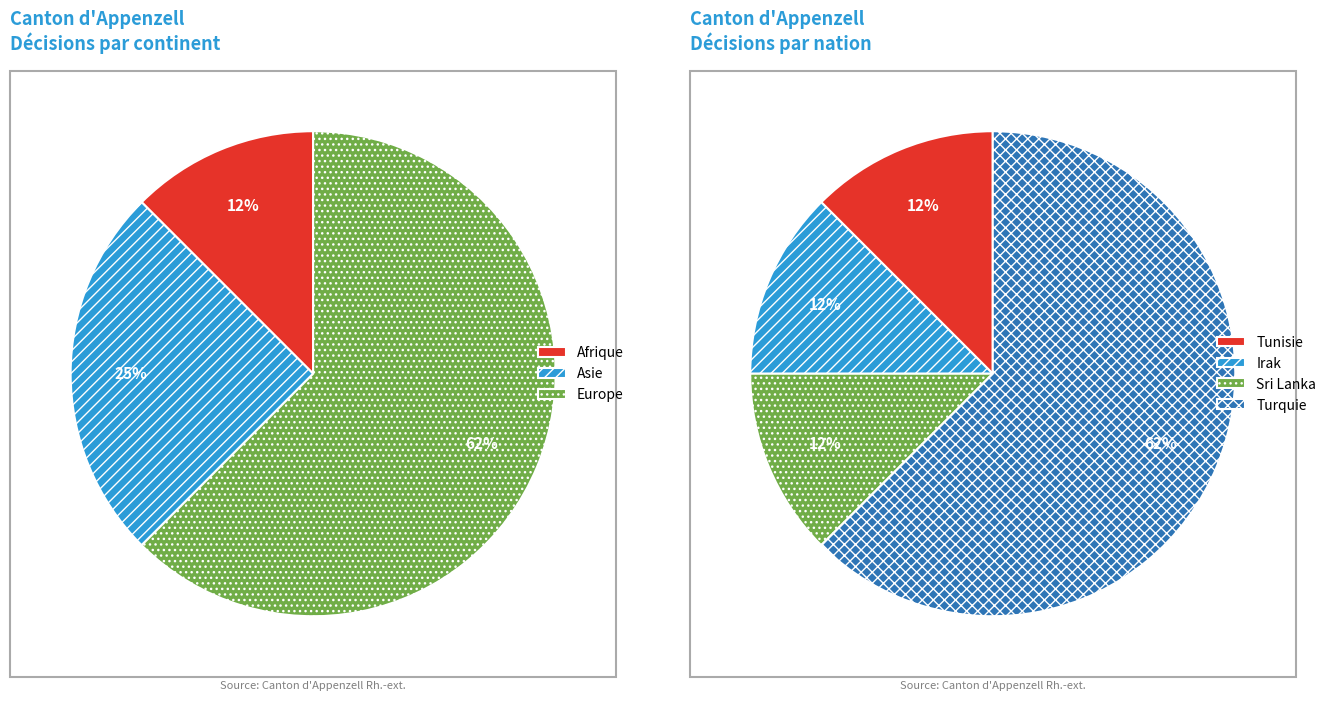

Which slice is the largest?

Turquie (Europe)